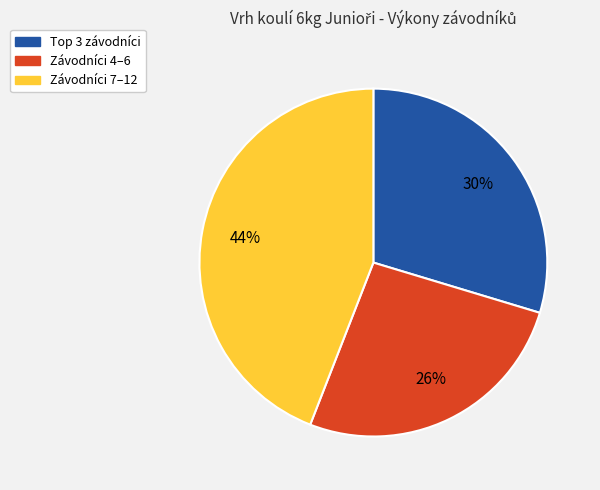

To the nearest percent, what is the average slice percentage?

33%